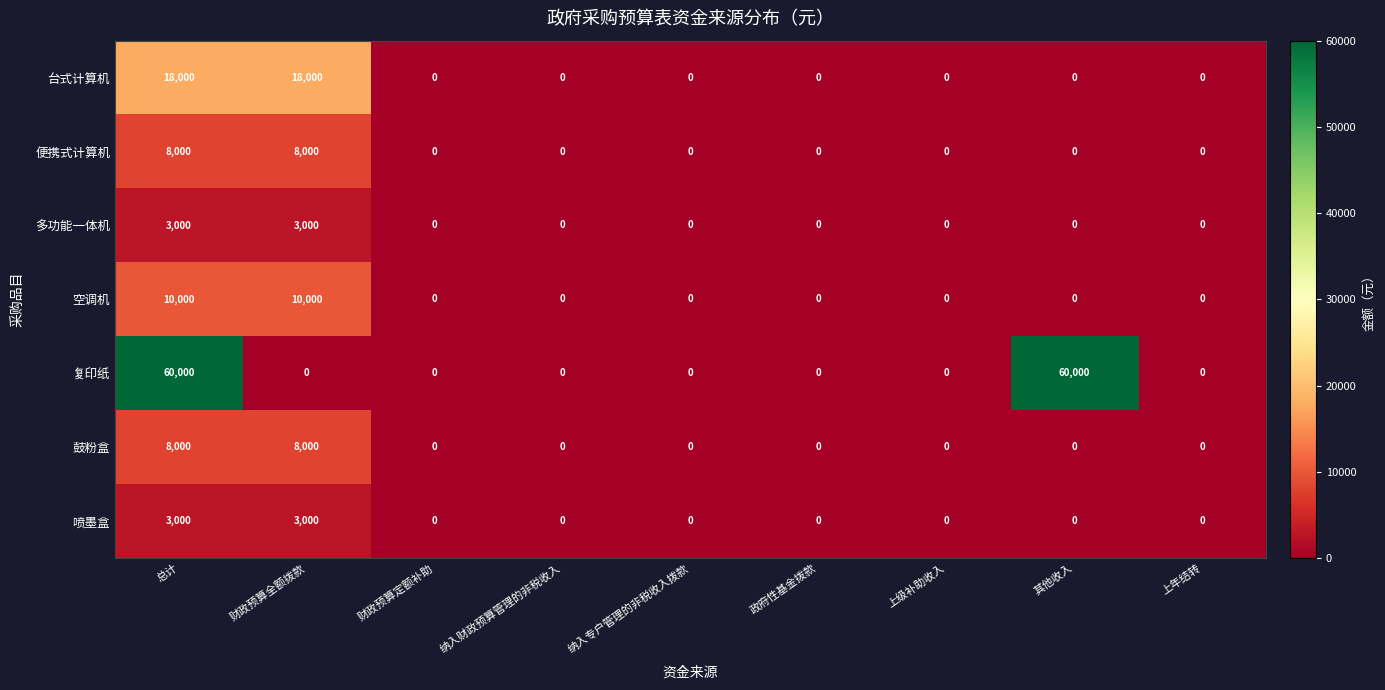

What is the total value across all series at 其他收入?

60000